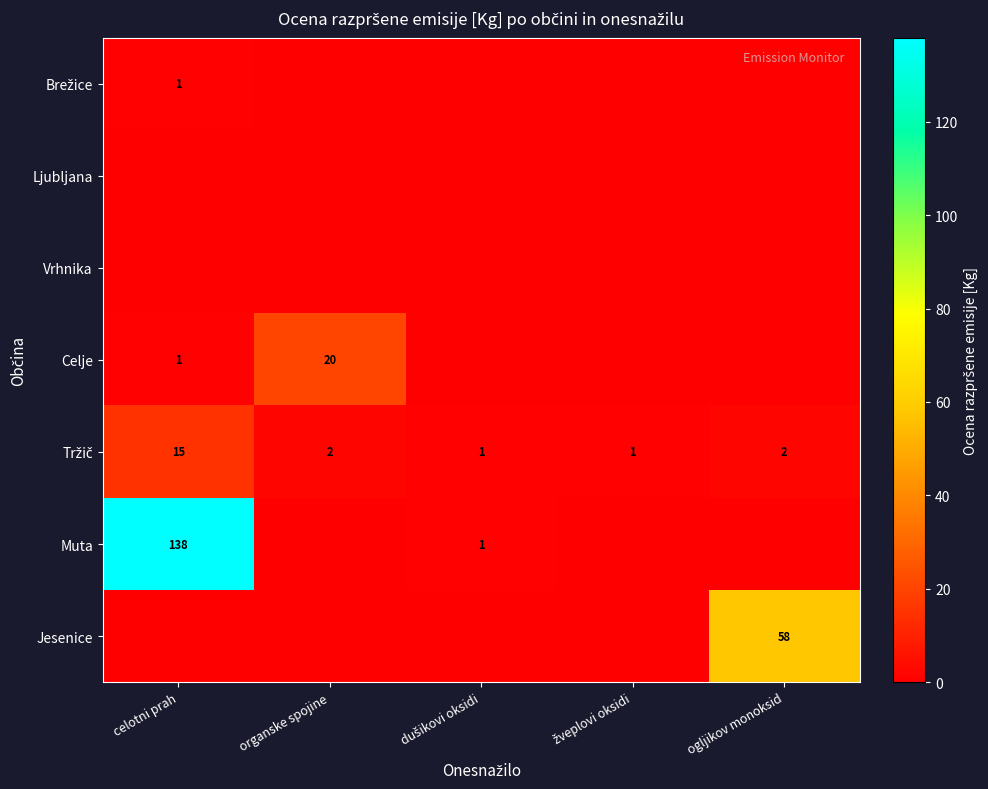

The Vrhnika series shows 0 at dušikovi oksidi. True or false?

True